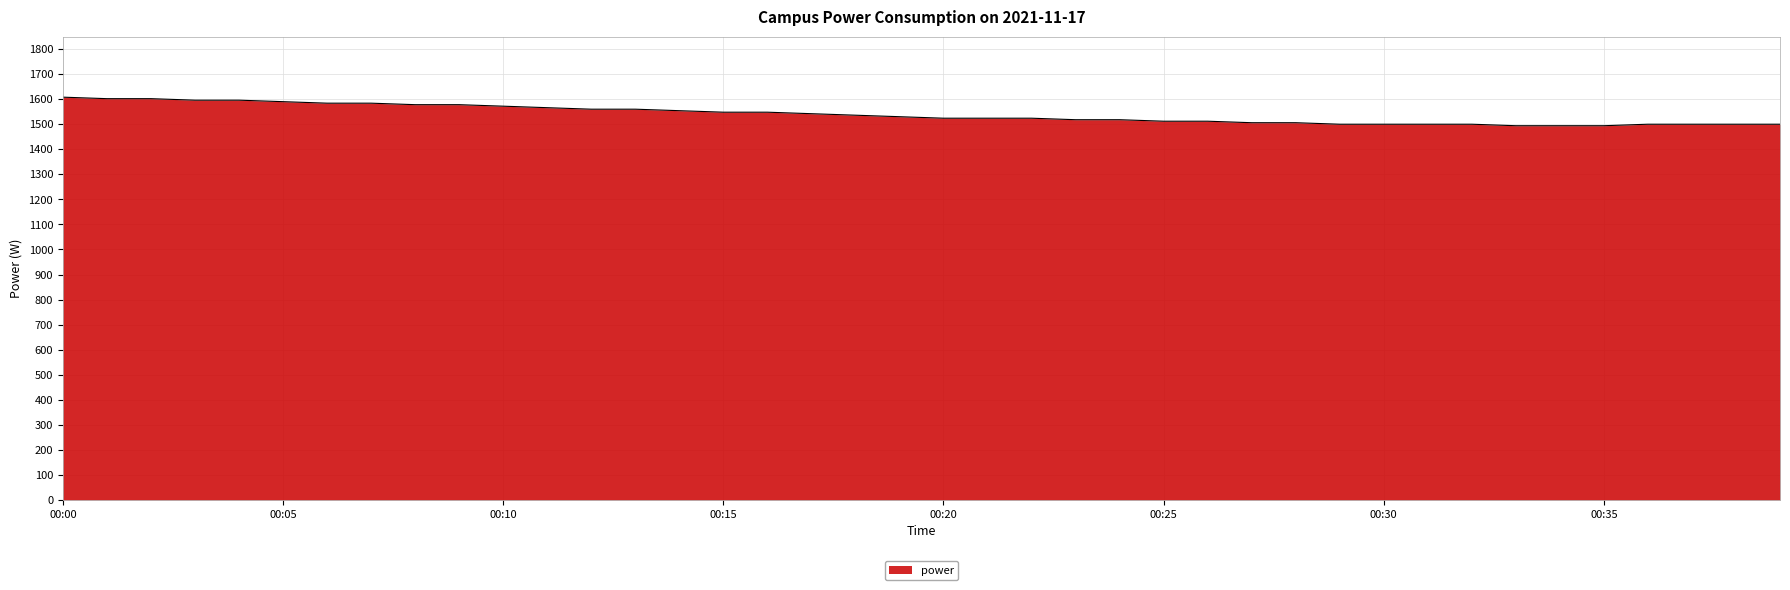

How many lines are shown in the chart?

1